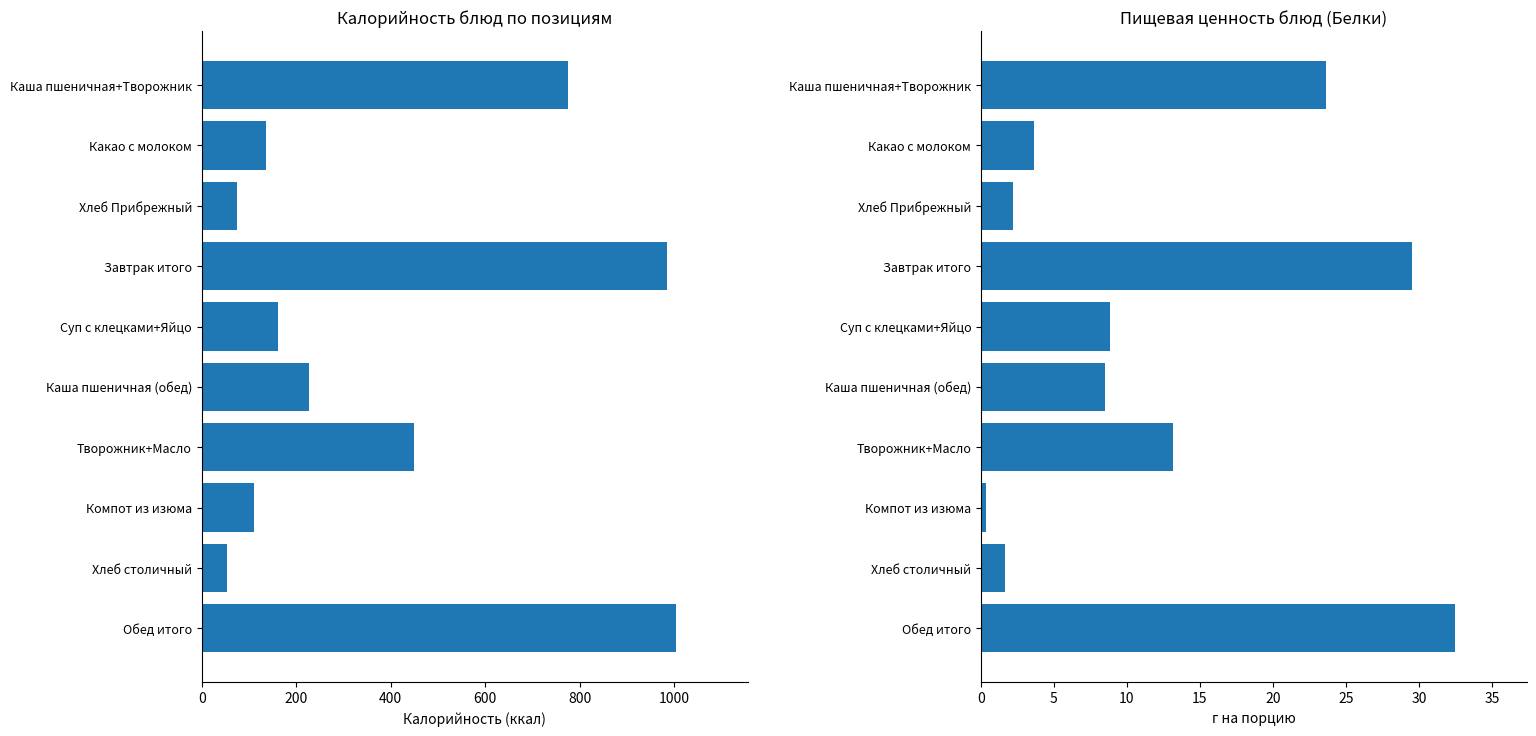

Are the bars grouped side by side (vs. stacked)?

Yes